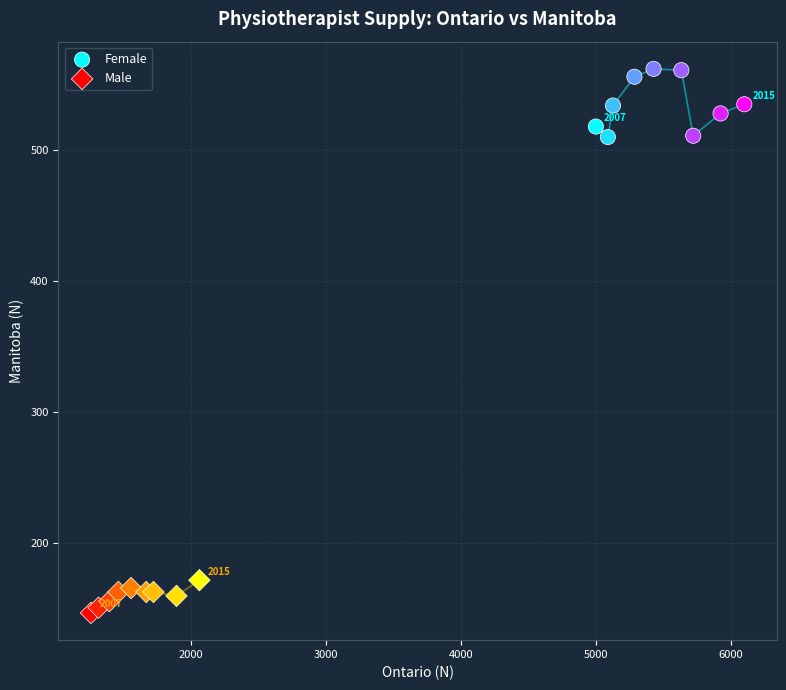

Which series contains the lowest Y value?

Male